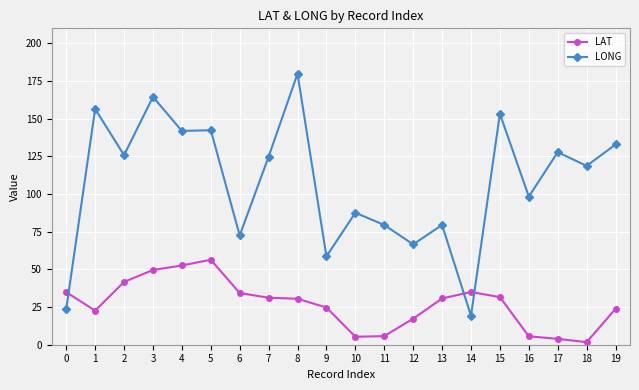

Rank the series by their maximum value, from highest to lowest.

LONG, LAT